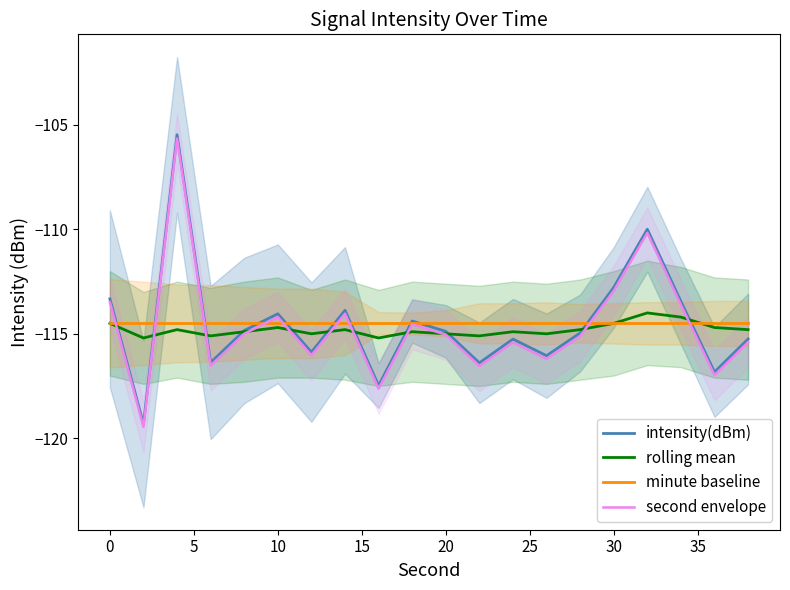

Where is intensity(dBm) nearest to the value -112?

30